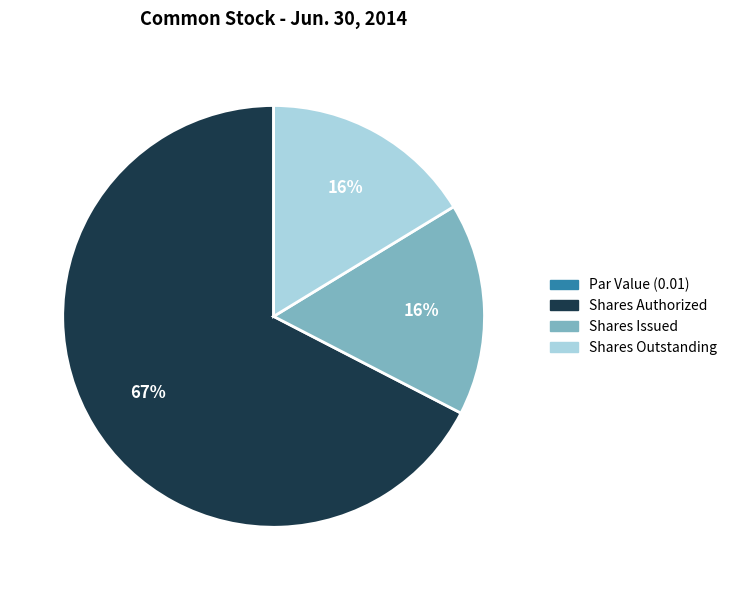

What is the majority slice?

Shares Authorized